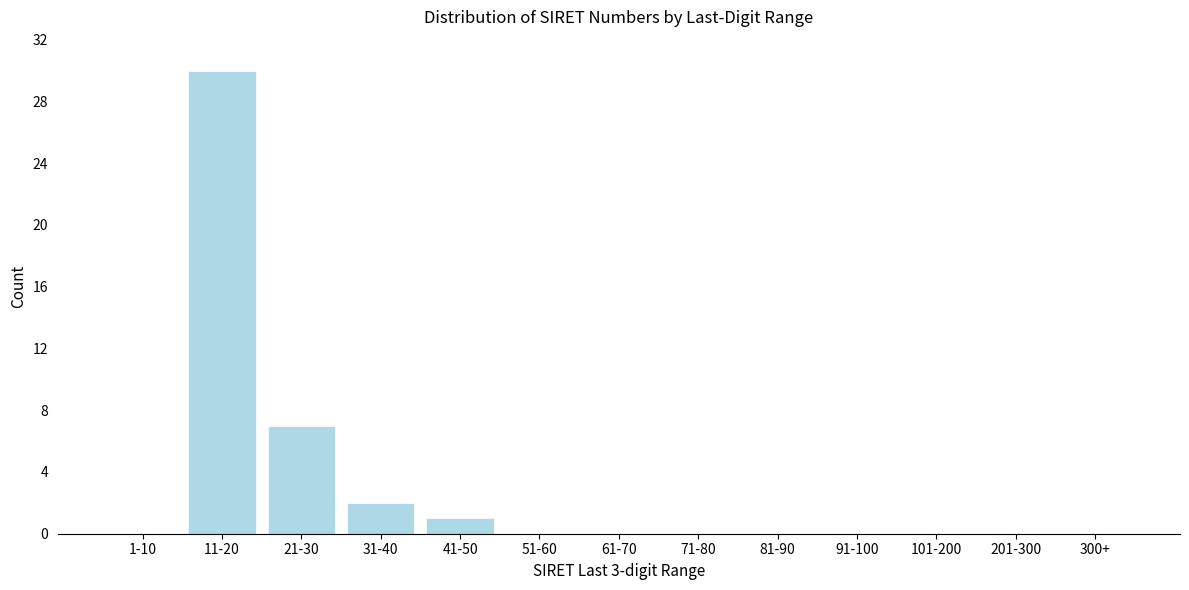

Reading left to right, transcribe all the data shown in this chart.

1-10=0	11-20=30	21-30=7	31-40=2	41-50=1	51-60=0	61-70=0	71-80=0	81-90=0	91-100=0	101-200=0	201-300=0	300+=0